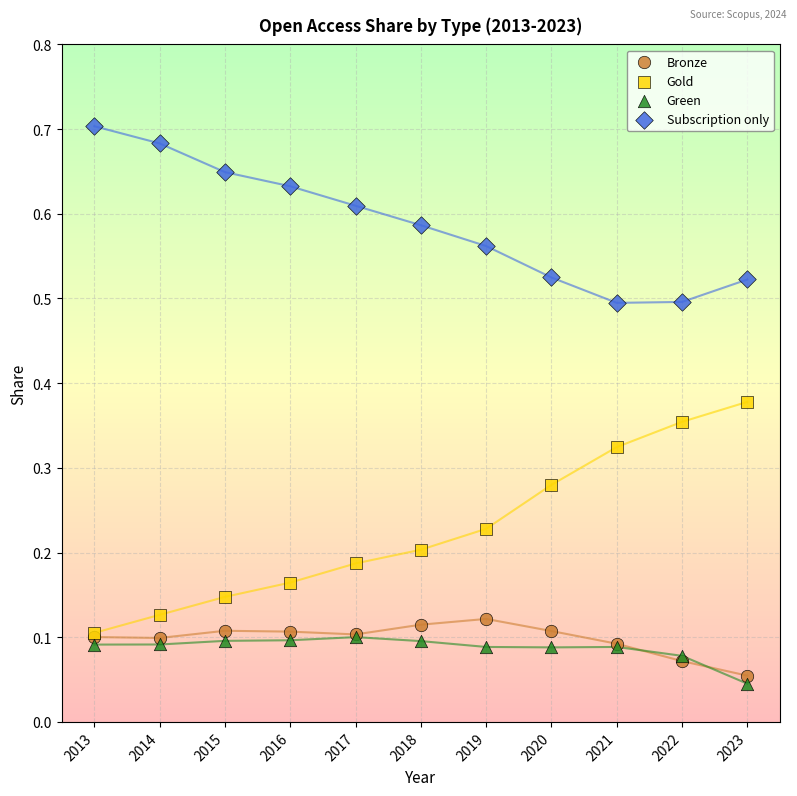

Which series contains the highest Y value?

Subscription only